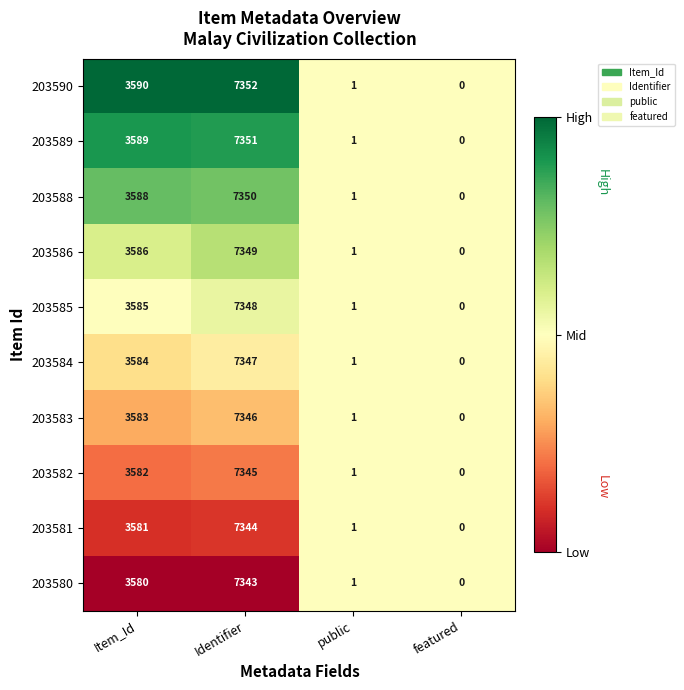

Is it true that 203581 equals 2774 at Identifier?

False